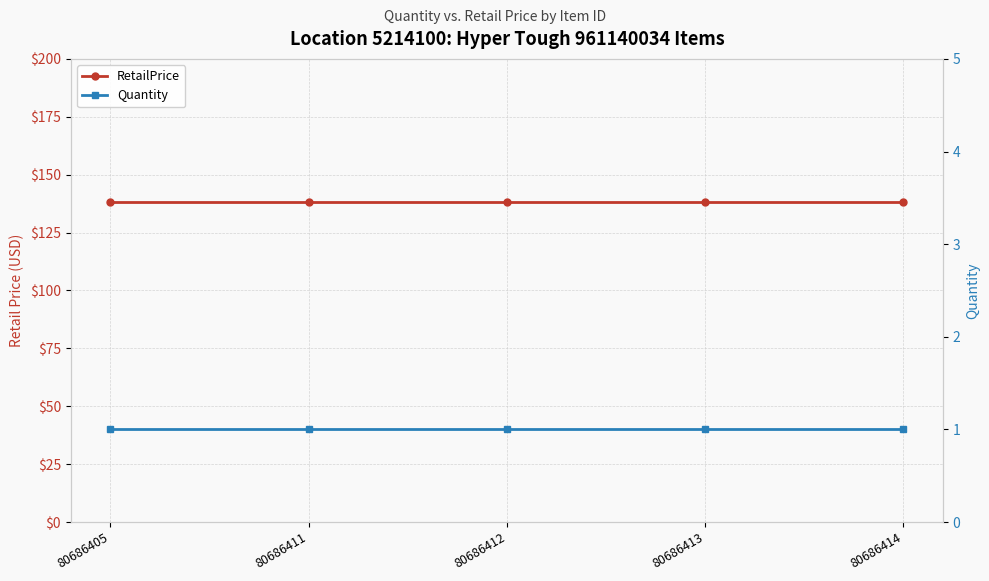

What is the spread (max minus min) of values at 80686412?

137